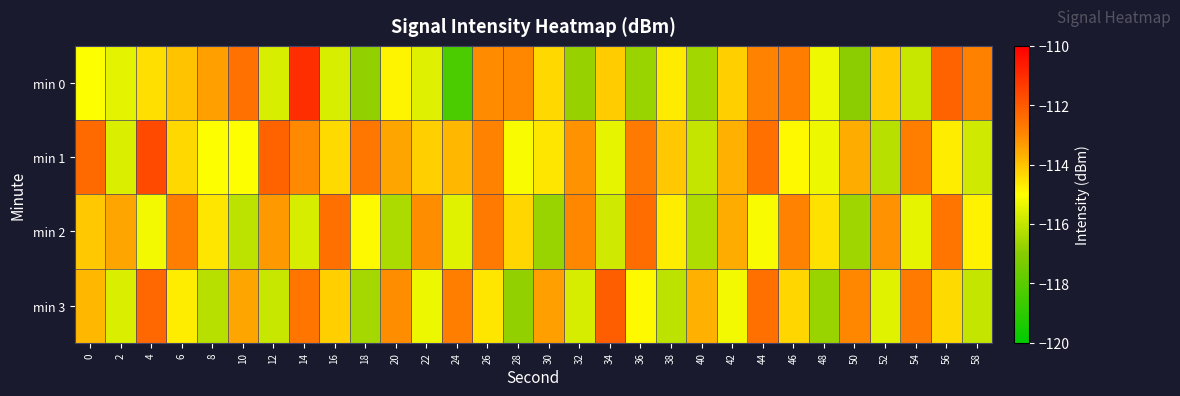

Between 44 and 16, which is larger?

44